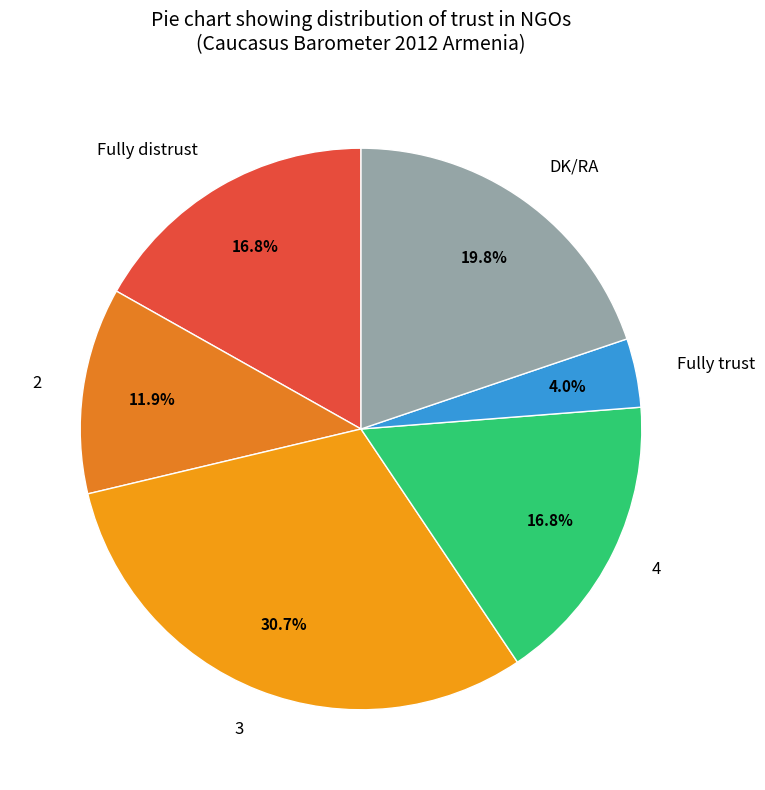

Count the number of slices in the pie.

6